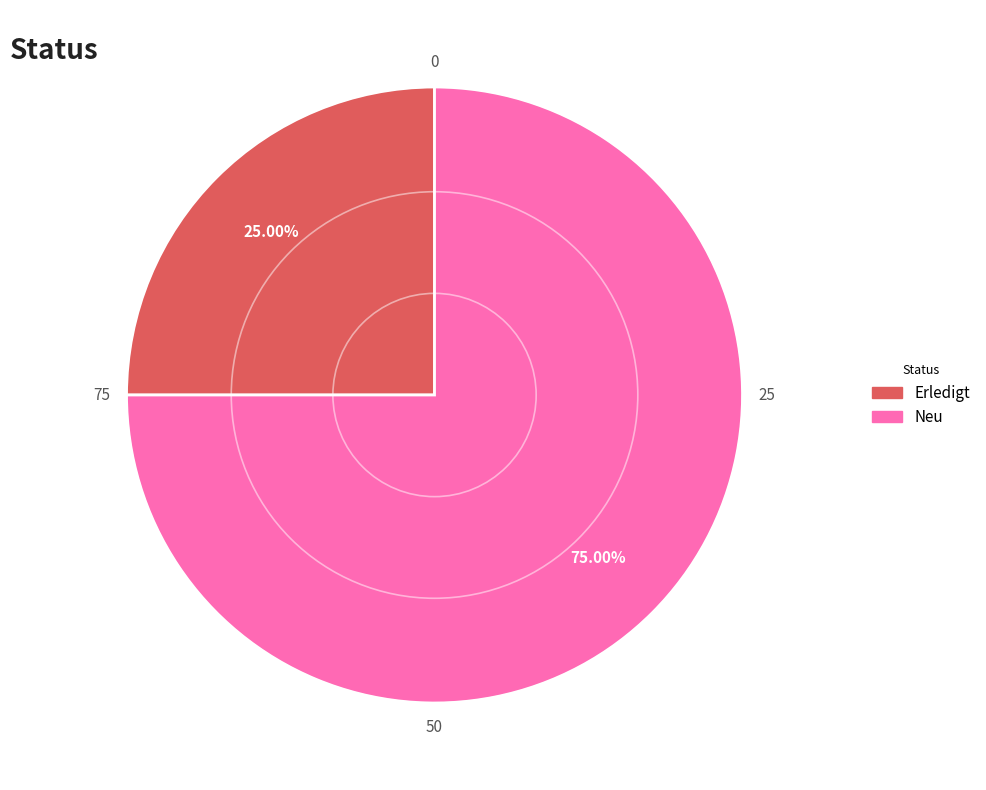

What is the smallest slice in the pie chart?

Erledigt